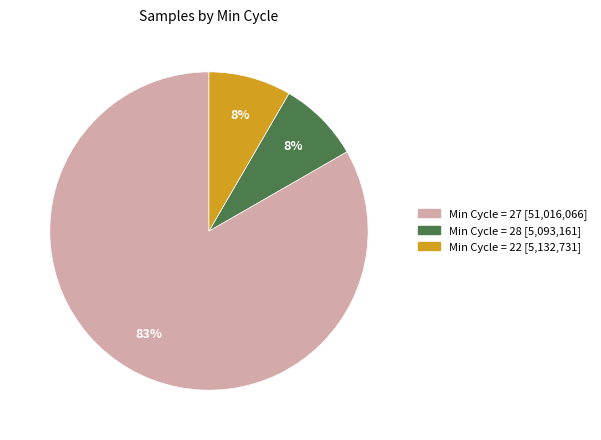

Does any single category account for the majority?

Yes